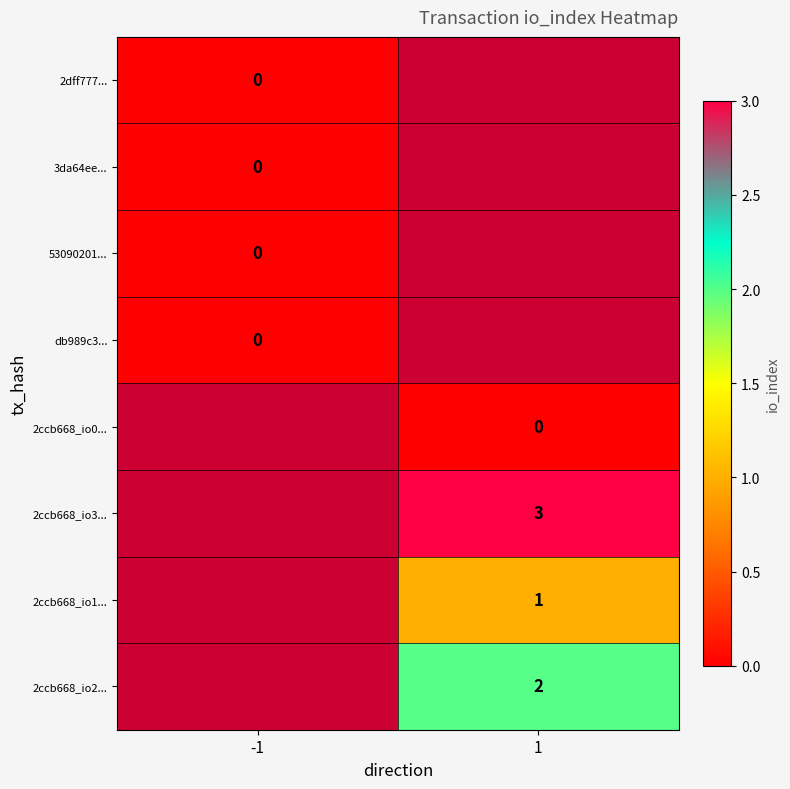

The value of 2ccb668_io2... at 1 is 0. True or false?

False